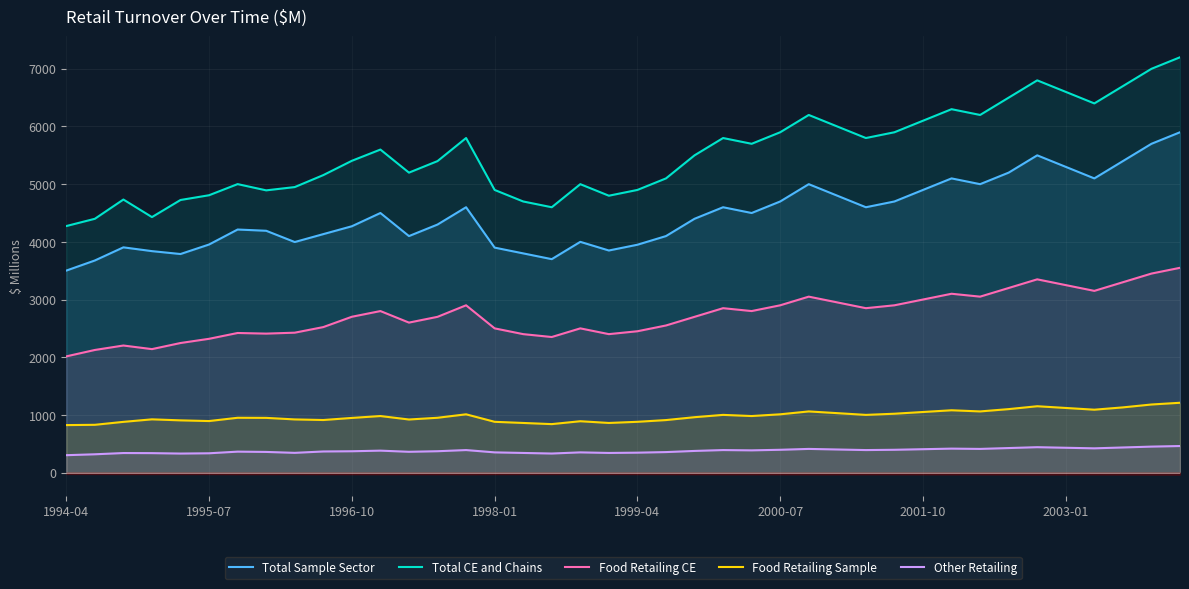

True or false: Food Retailing CE and Total CE and Chains intersect in this chart.

False